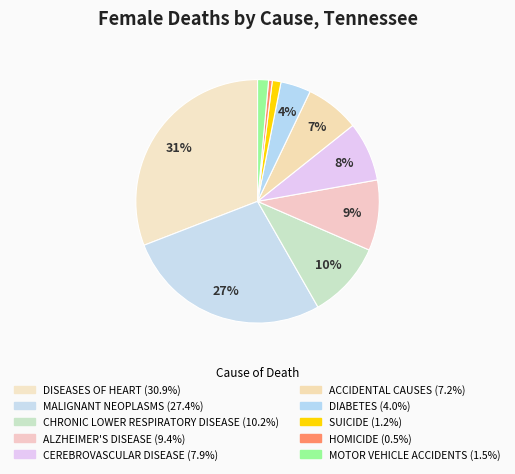

To the nearest percent, what percentage of the pie is ACCIDENTAL CAUSES?

7%